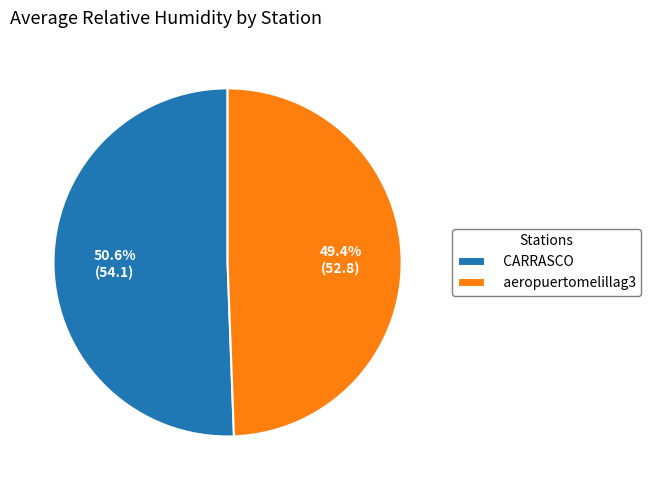

To the nearest percent, what is the difference between the largest and smallest slice percentages?

1%